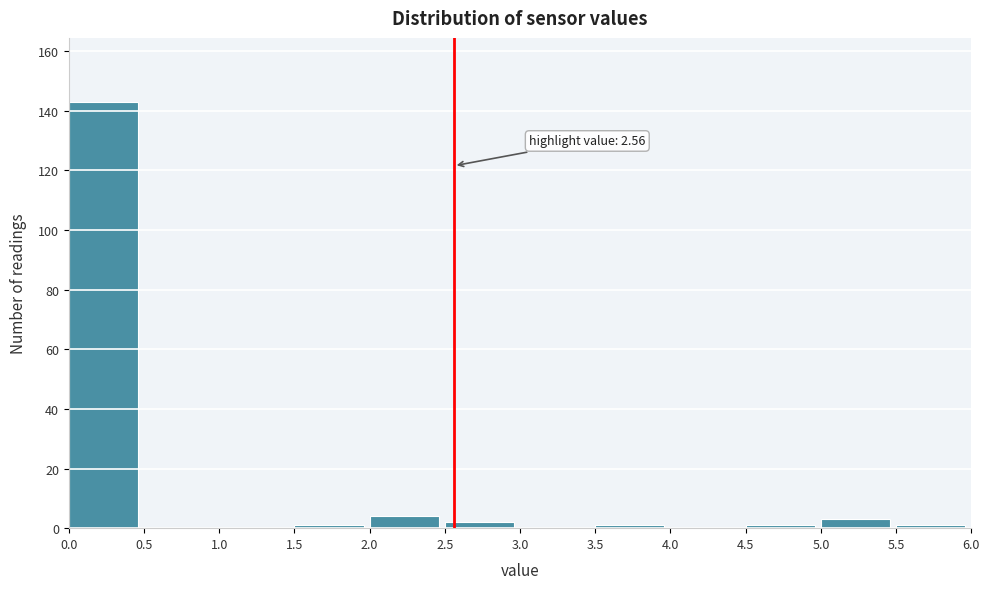

Which range on the x-axis has the tallest bar?

0.0 to 0.5